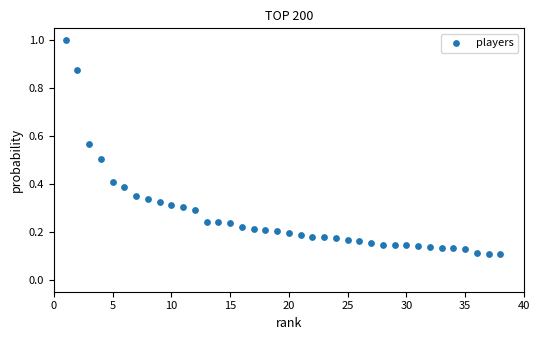

What is the range of X values (max minus min)?

37.0